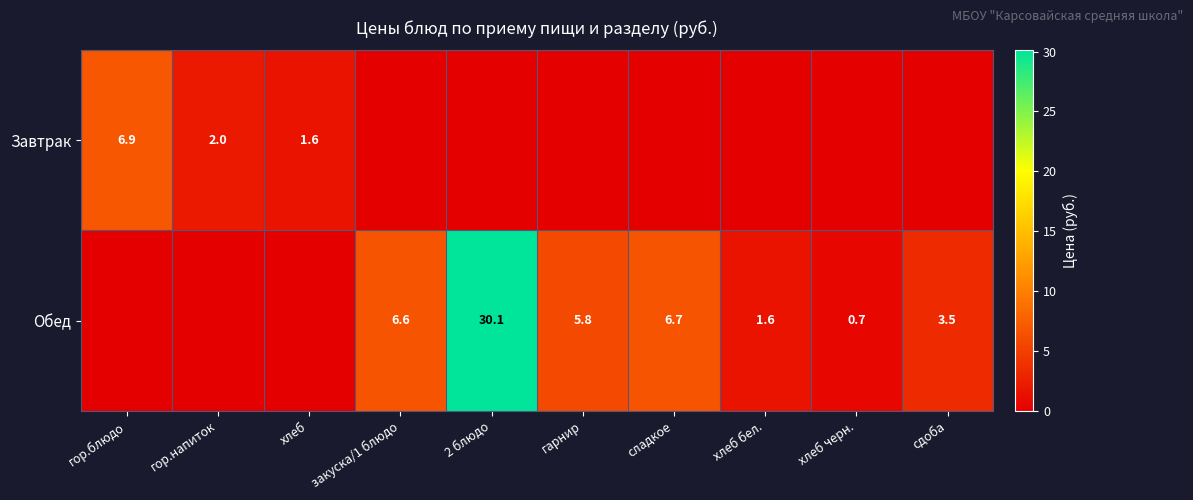

The Обед series shows 9.3 at закуска/1 блюдо. True or false?

False